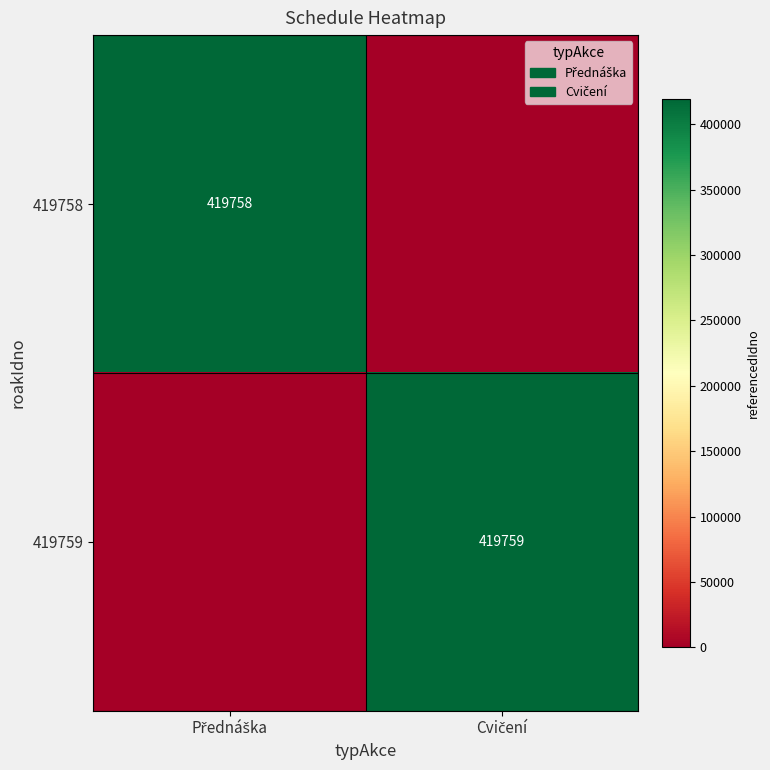

The 419758 series shows 419758 at Přednáška. True or false?

True